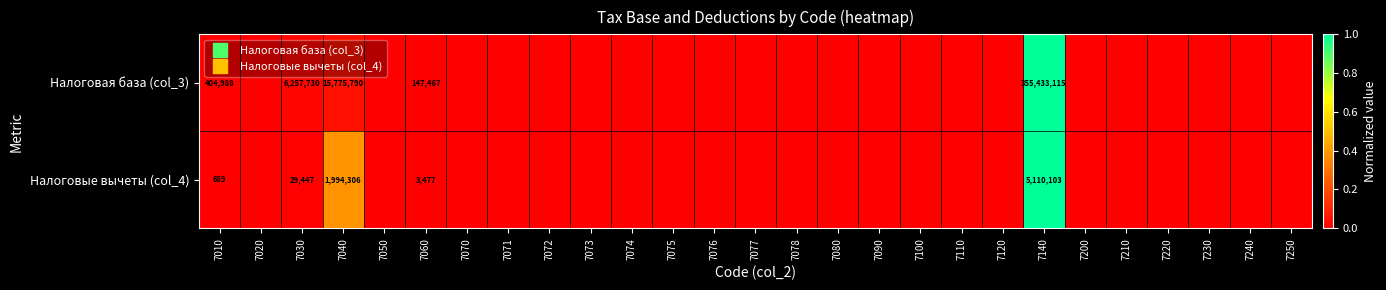

How many series are shown in this chart?

2